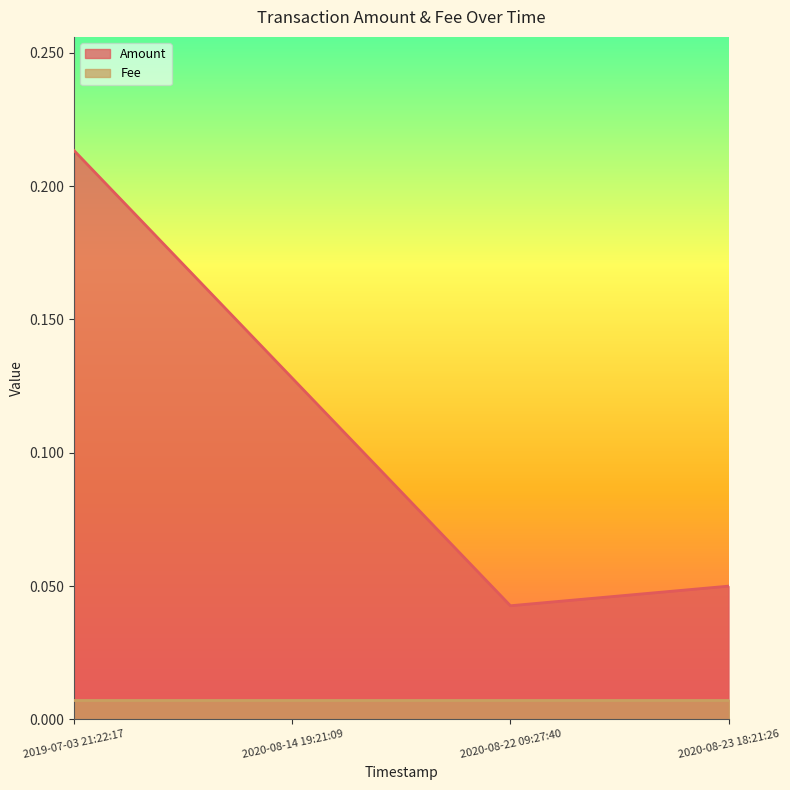

What is the label of the 3rd point from the left?

2020-08-22 09:27:40